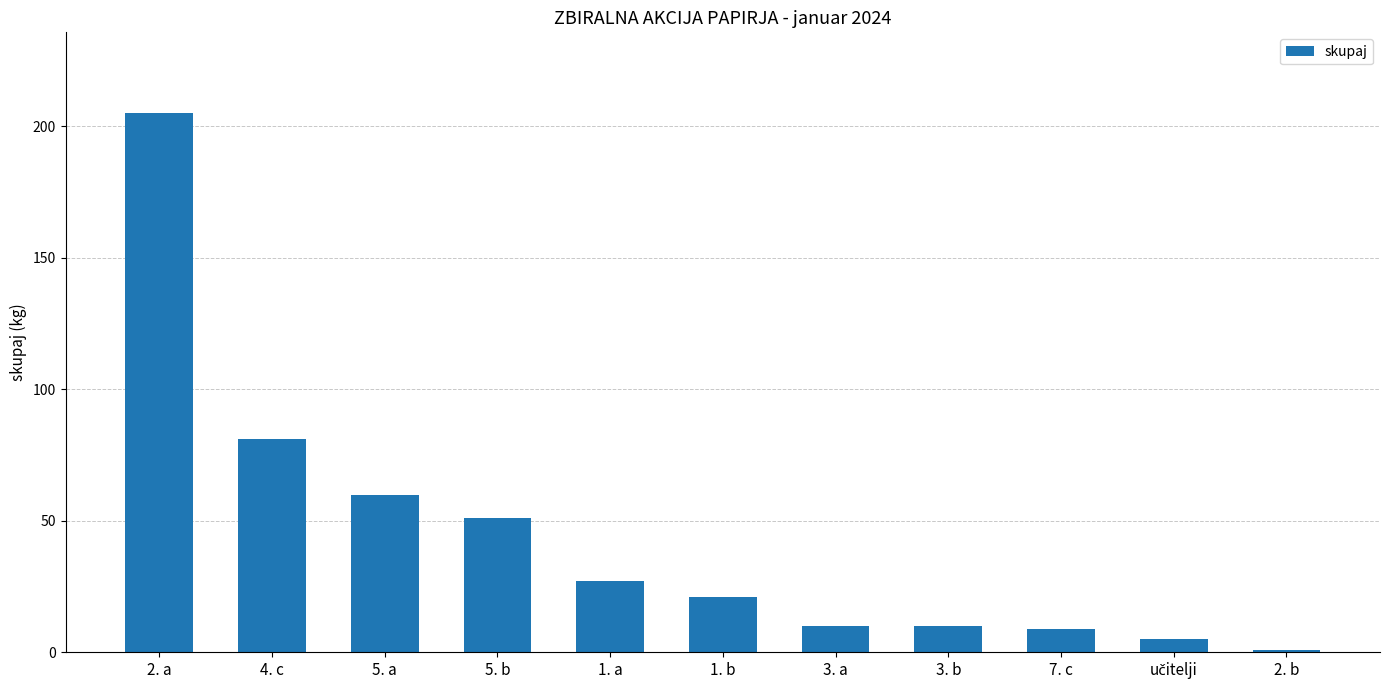

Is it true that the value at 4. c is 143?

False